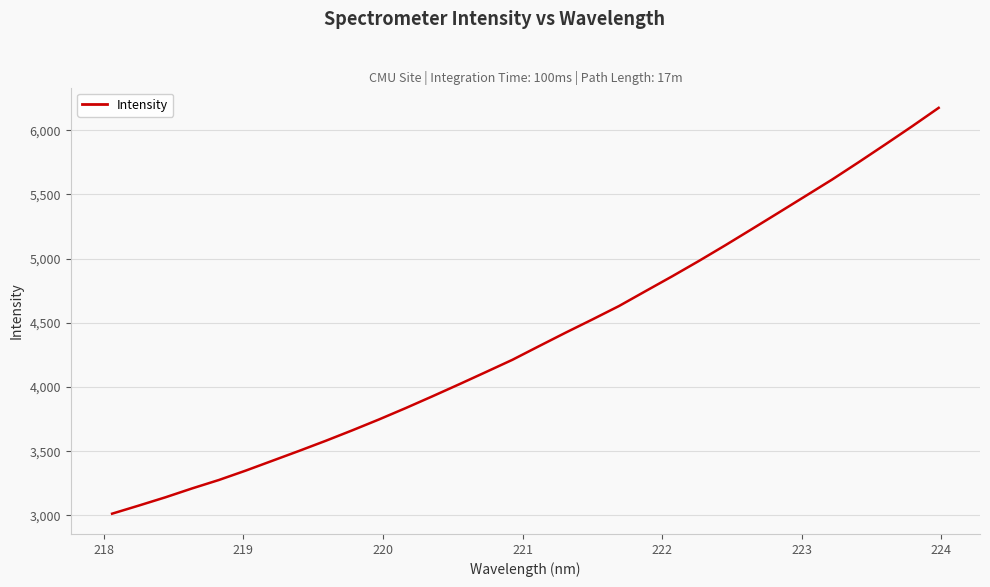

What is the difference between the maximum and minimum values?

3159.9